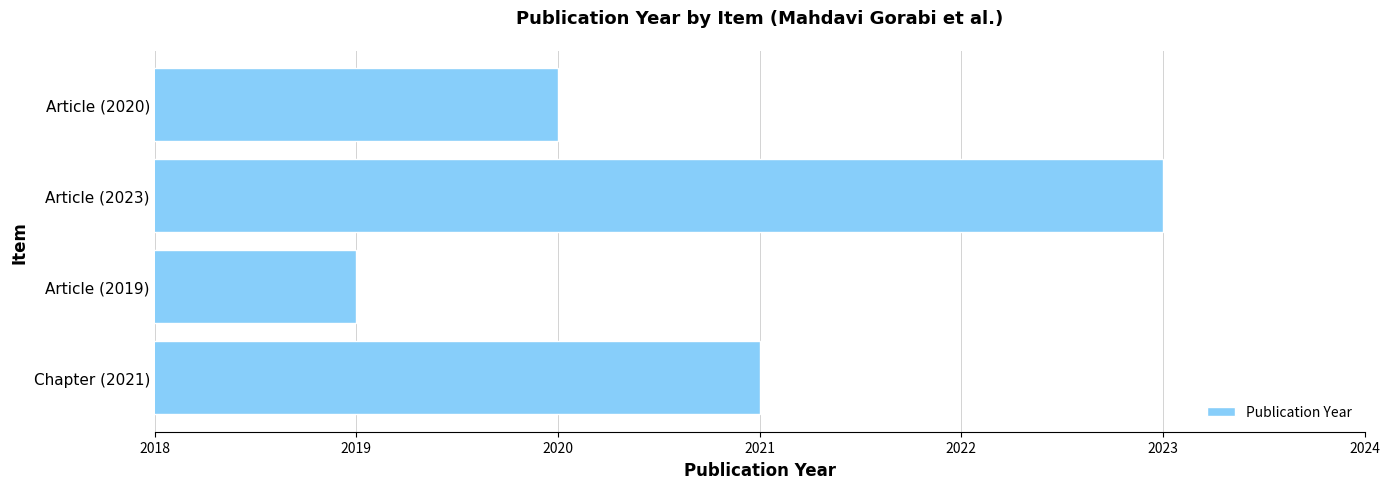

Is it true that the value at Article (2019) is 806?

False